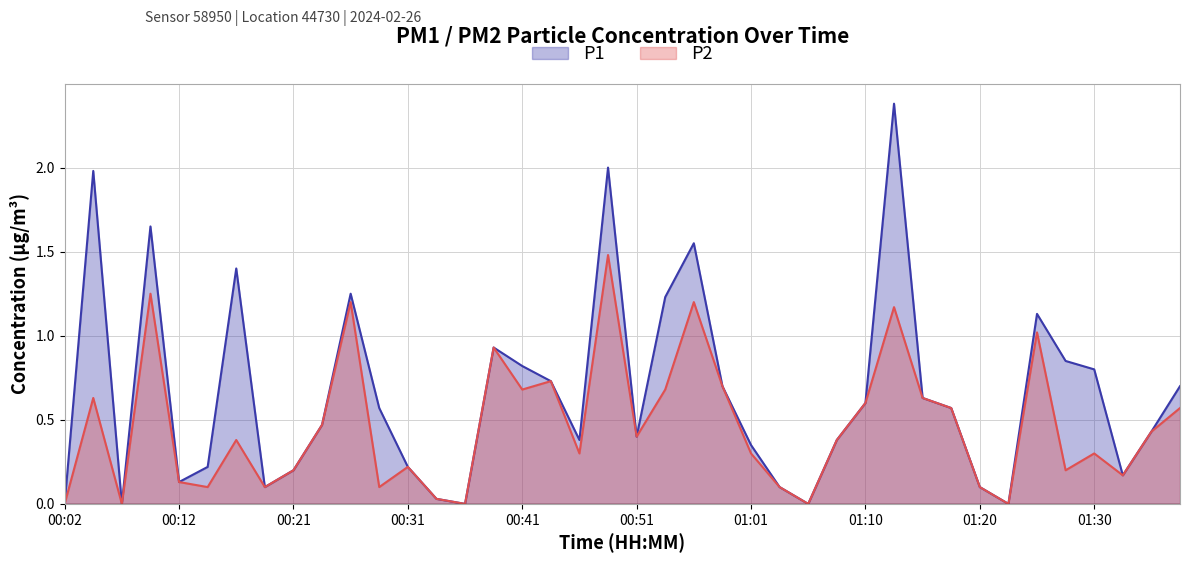

Rank the series by their average value, from lowest to highest.

P2, P1